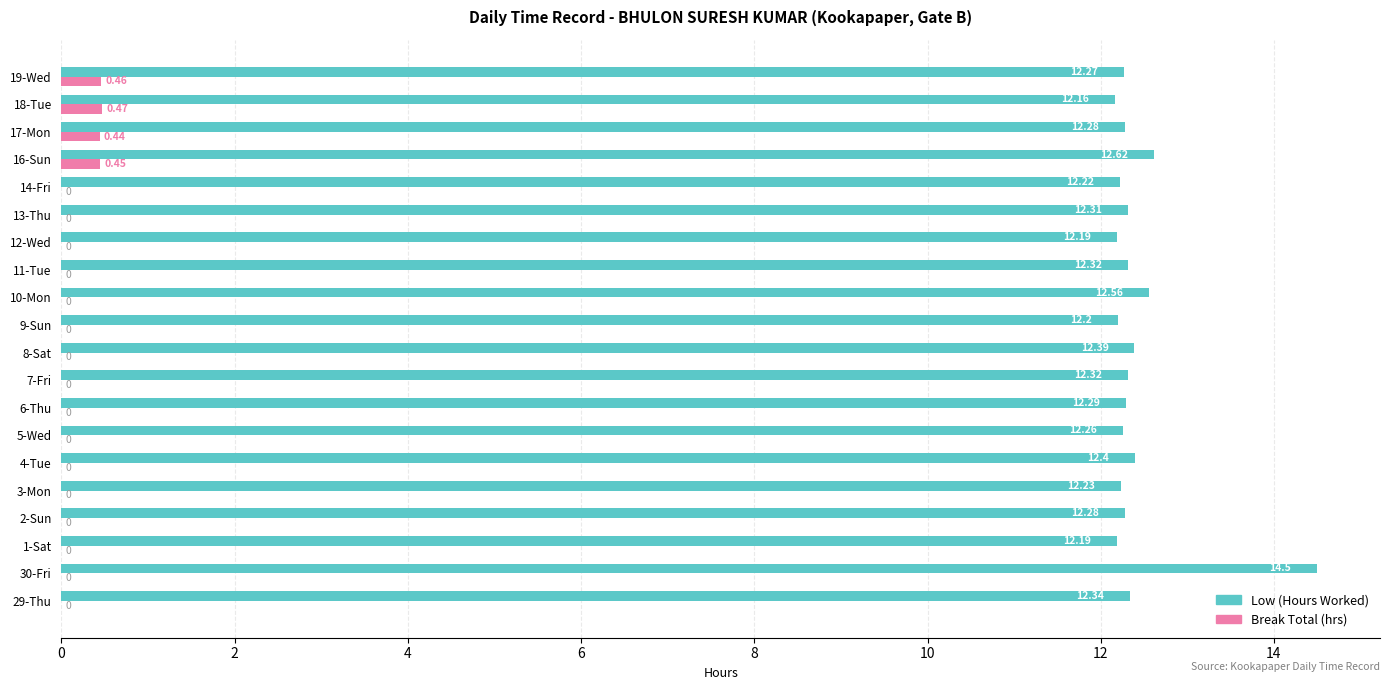

At which category is the sum across all series the highest?

30-Fri